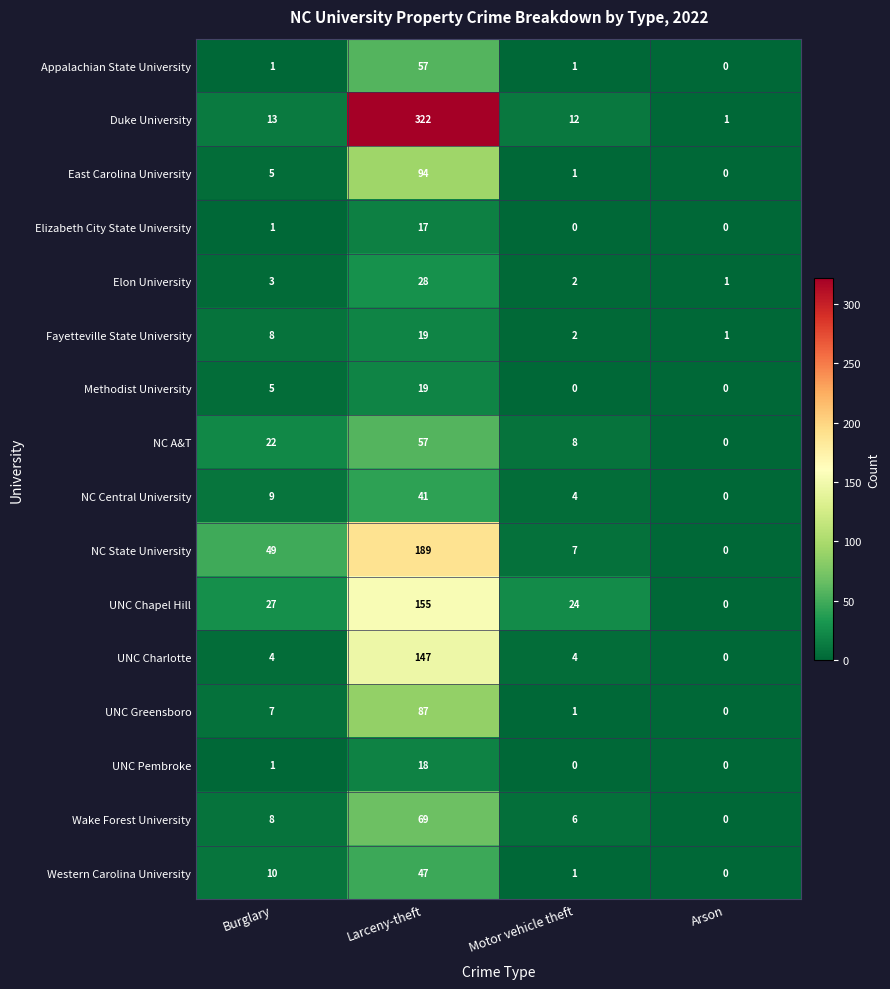

What is the difference between the Wake Forest University values at Arson and Motor vehicle theft?

6